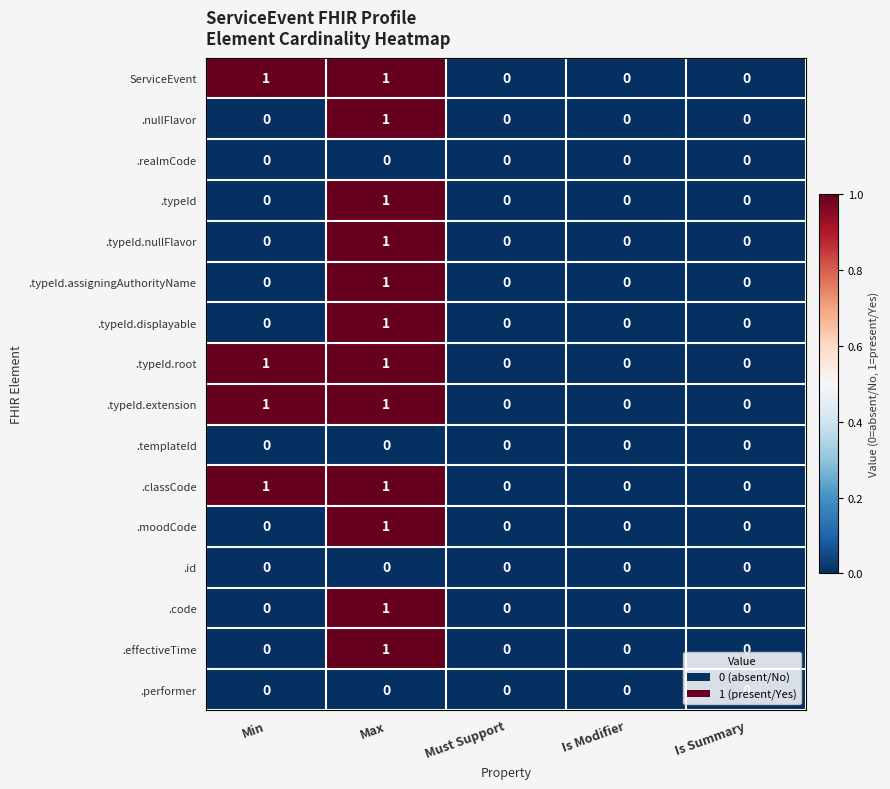

Is it true that .typeId equals 0 at Must Support?

True